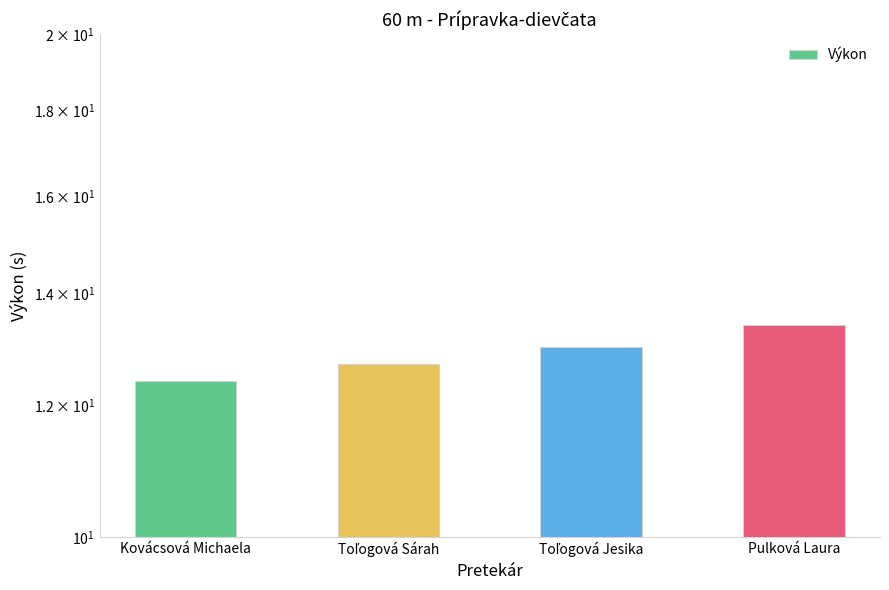

Reading left to right, transcribe all the data shown in this chart.

Kovácsová Michaela=12.4	Toľogová Sárah=12.7	Toľogová Jesika=13.0	Pulková Laura=13.4